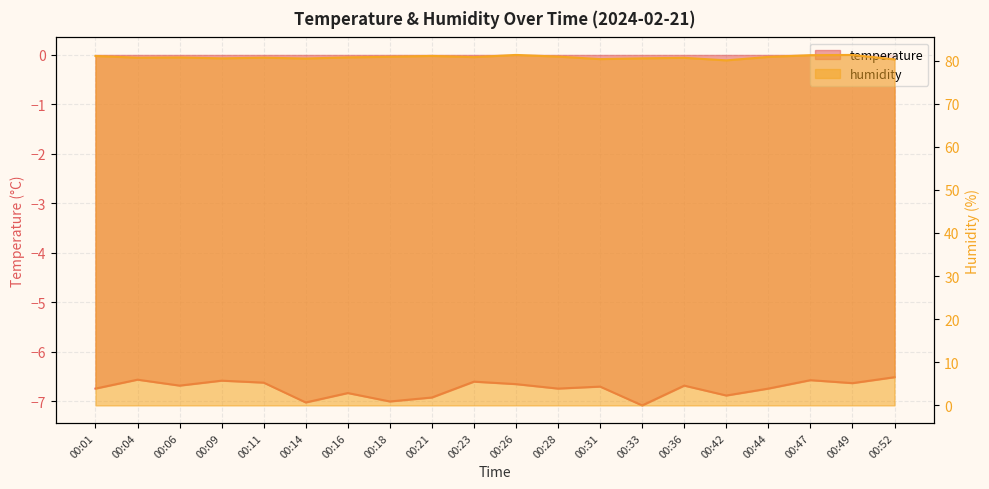

True or false: temperature and humidity cross at least once.

False